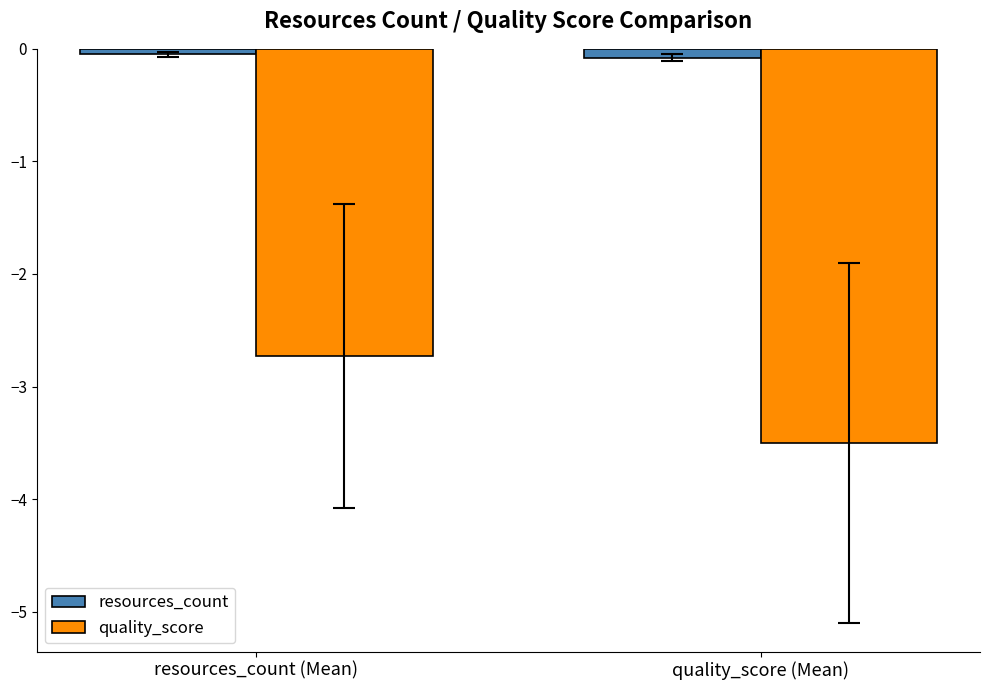

How many bars are there in each group?

2